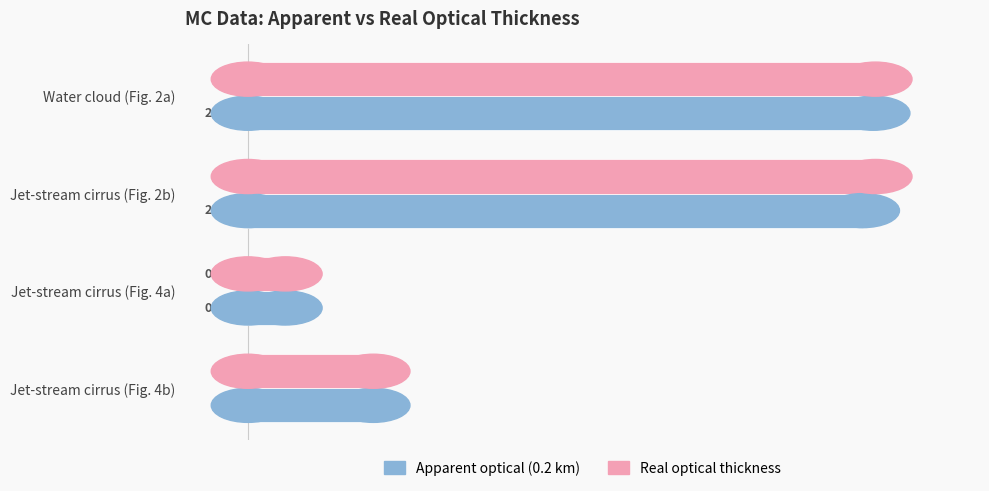

Which series has the largest range (max minus min)?

Real optical thickness